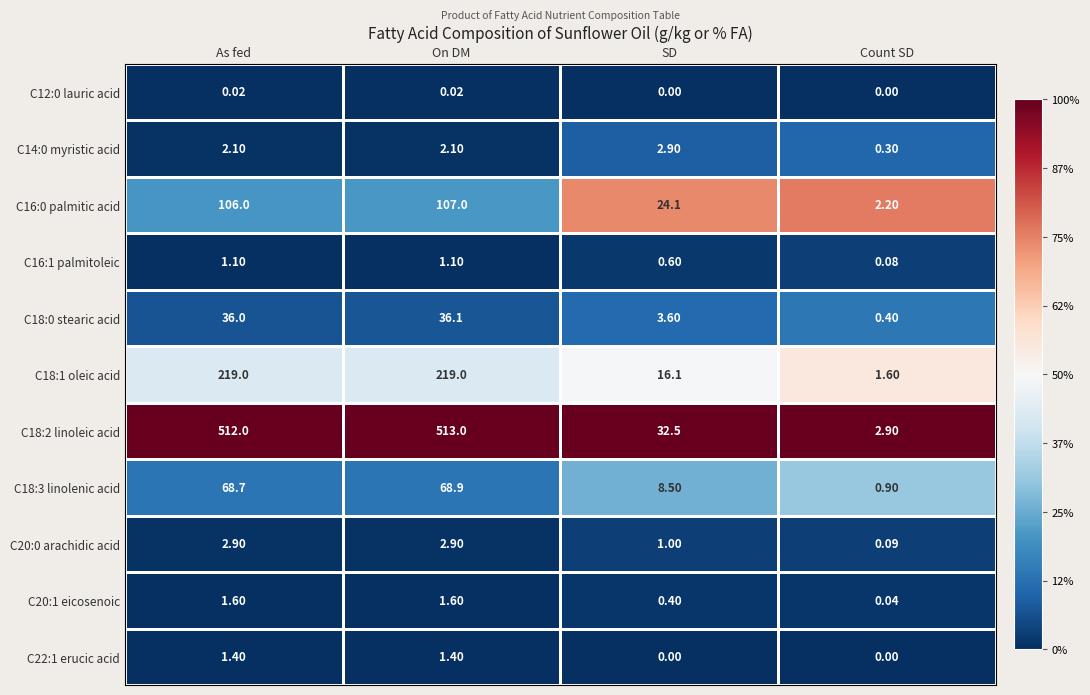

Is the value of C12:0 lauric acid at As fed greater than the value of C14:0 myristic acid at SD?

No